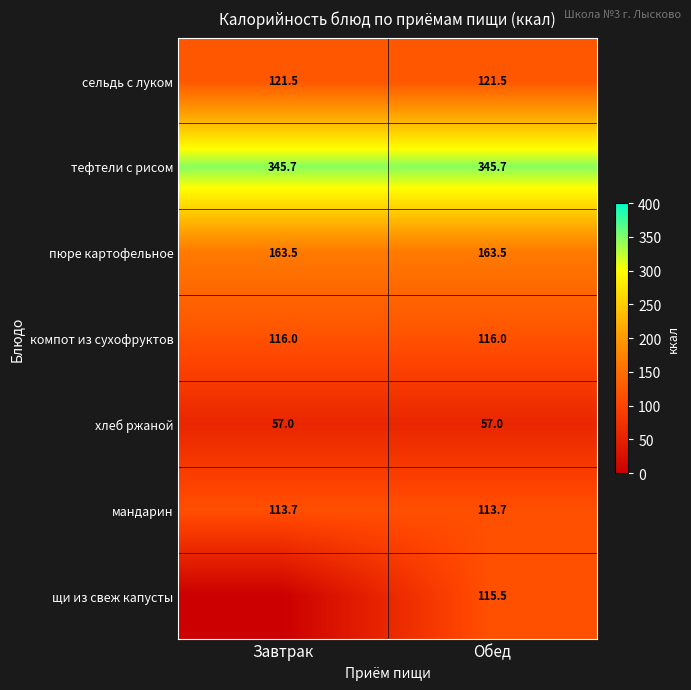

What is the difference between the highest and lowest values at Обед?

288.7